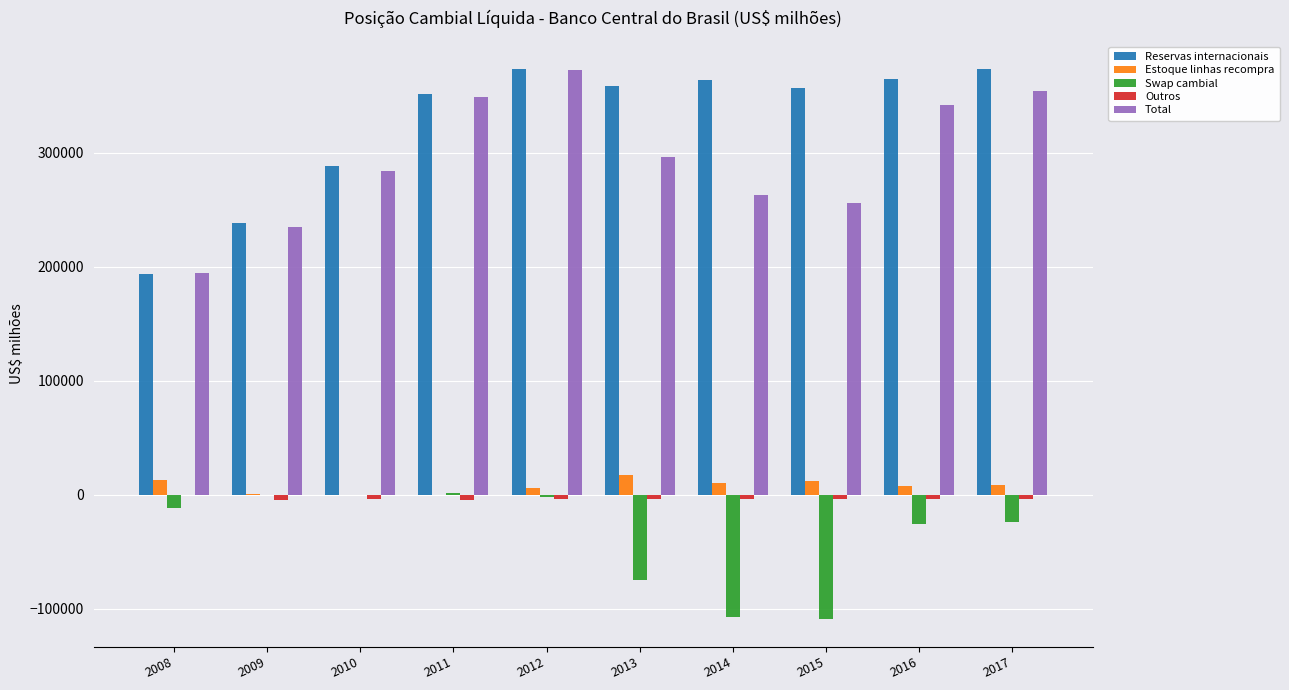

What is the greatest value displayed?

373972.0